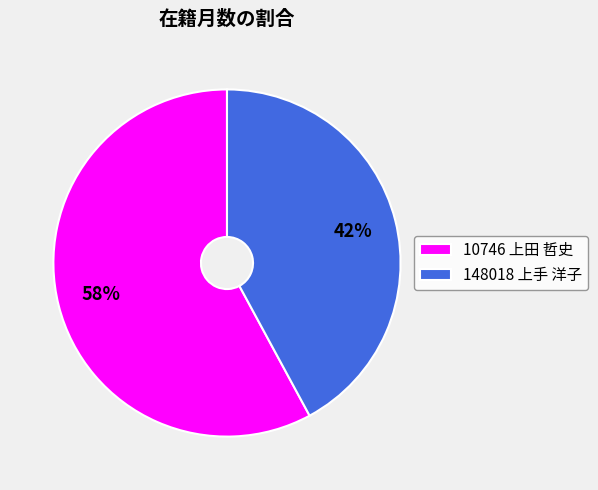

To the nearest percent, what is the combined percentage of 10746 上田 哲史 and 148018 上手 洋子?

100%